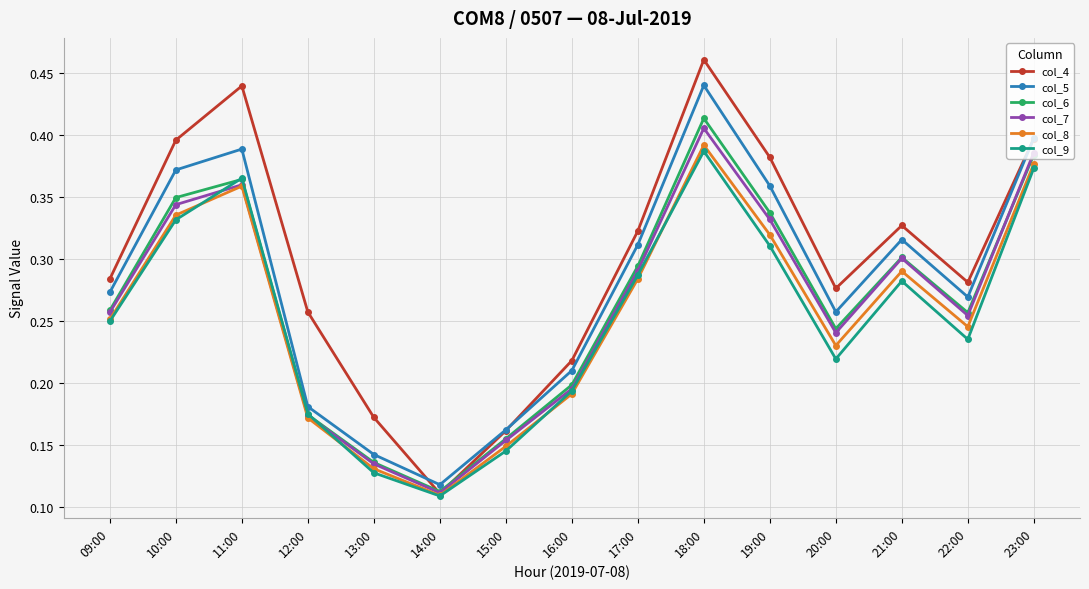

At which label is col_4 closest to 0?

14:00